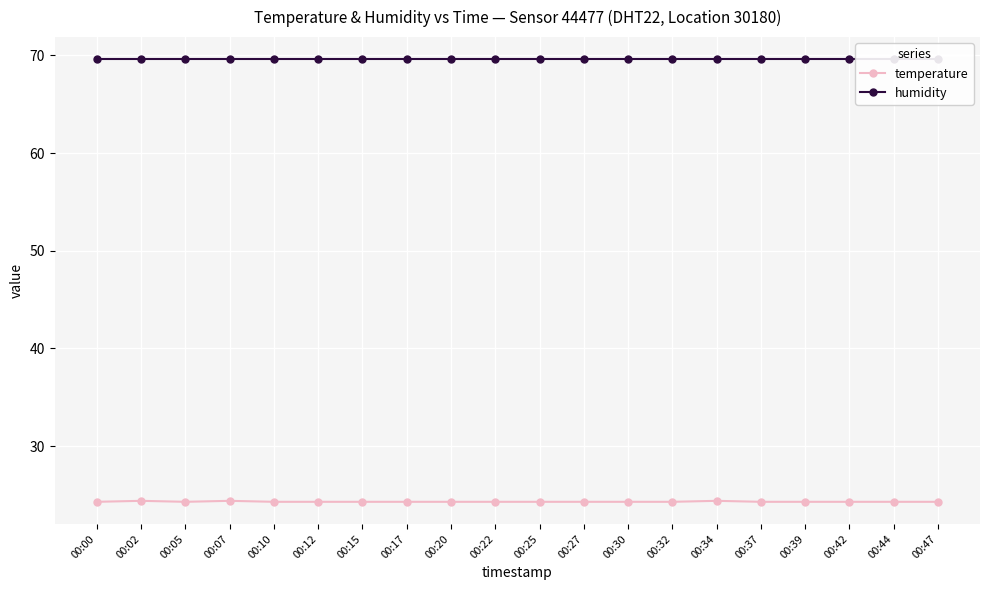

Where is the first local maximum for temperature?

00:02